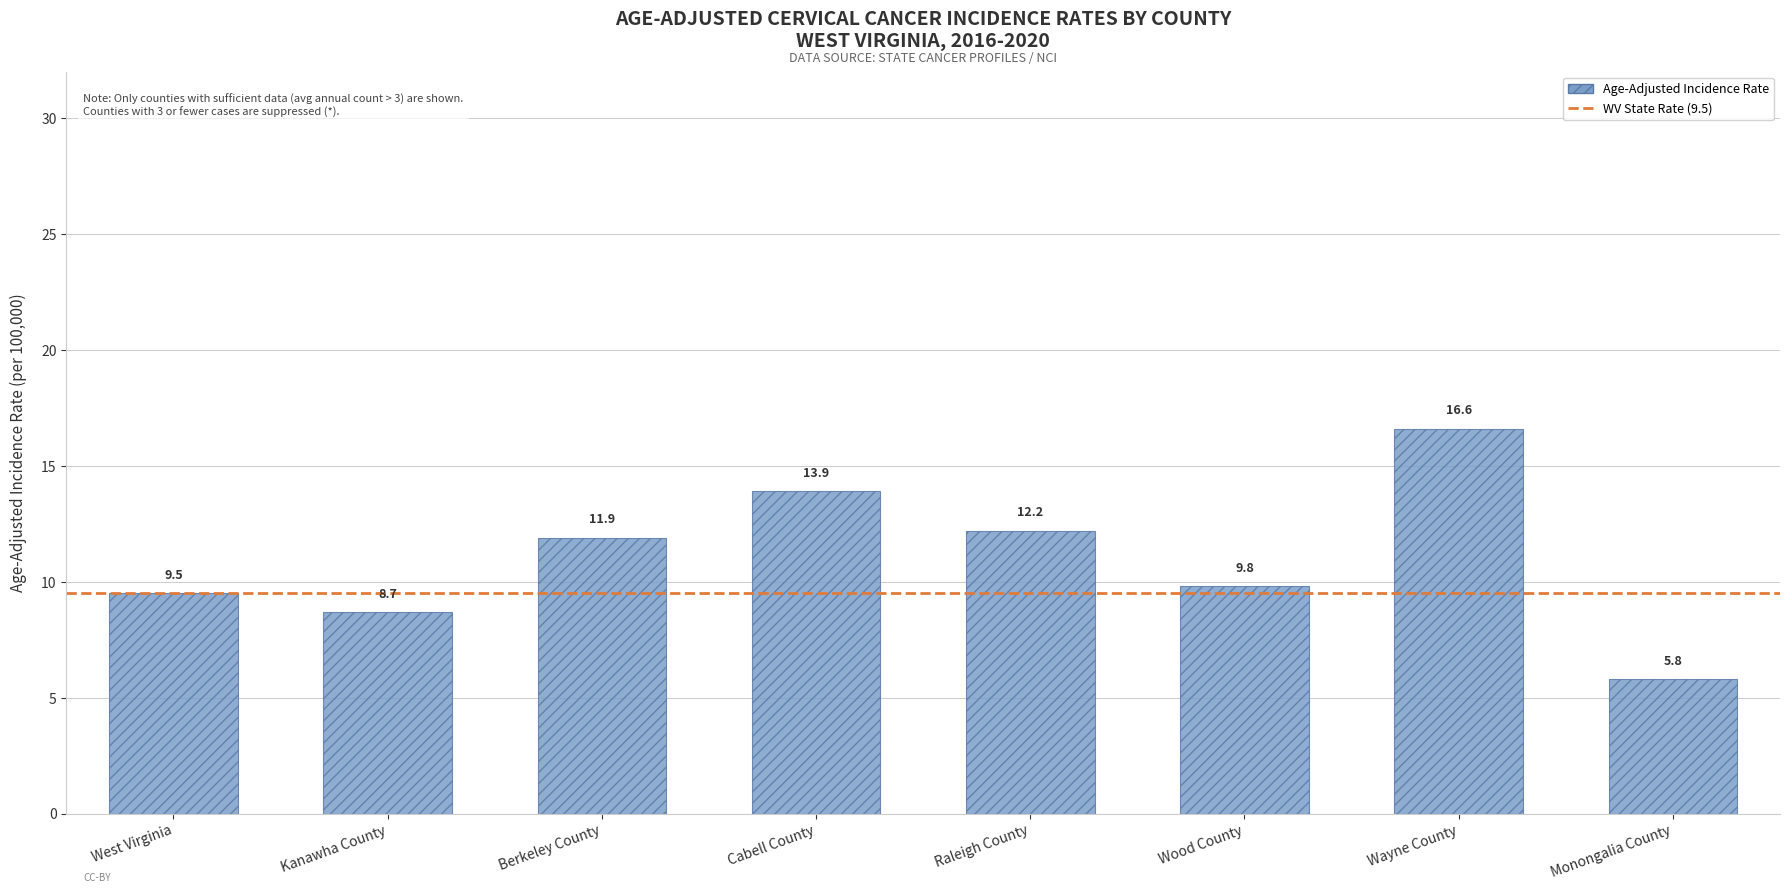

What is the label of the 7th bar from the left?

Wayne County